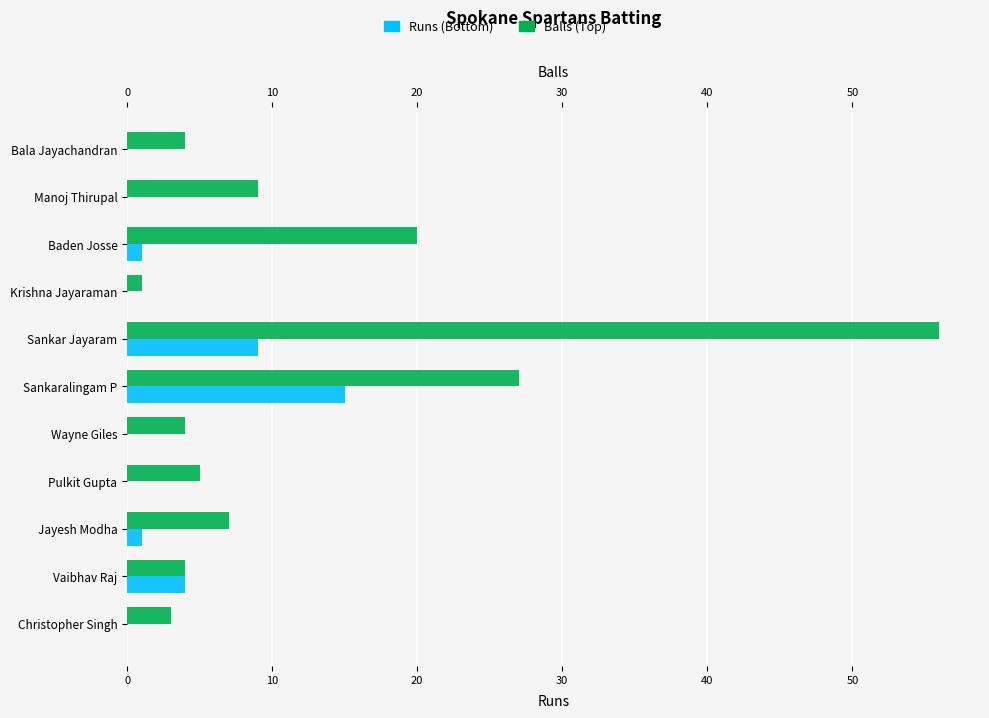

What is the greatest value displayed?

56